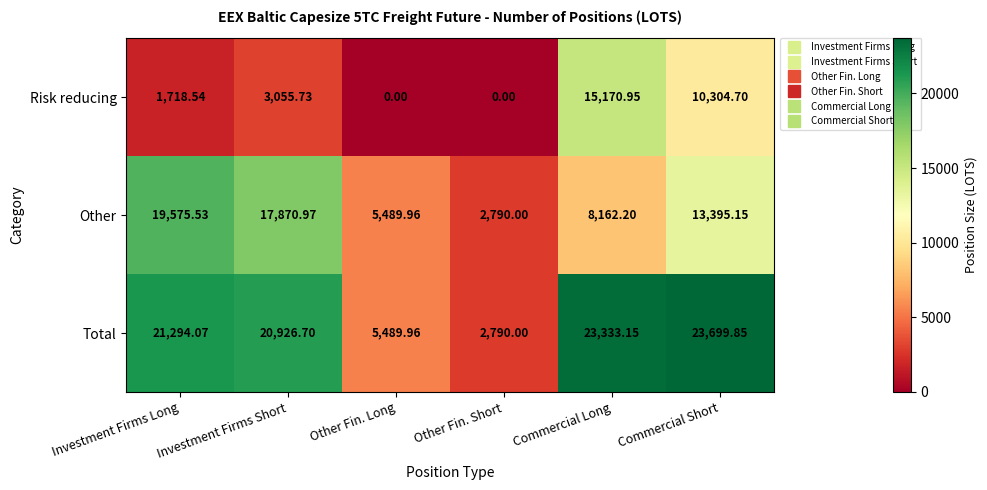

Where does the Risk reducing series first go above 3055?

Investment Firms Short